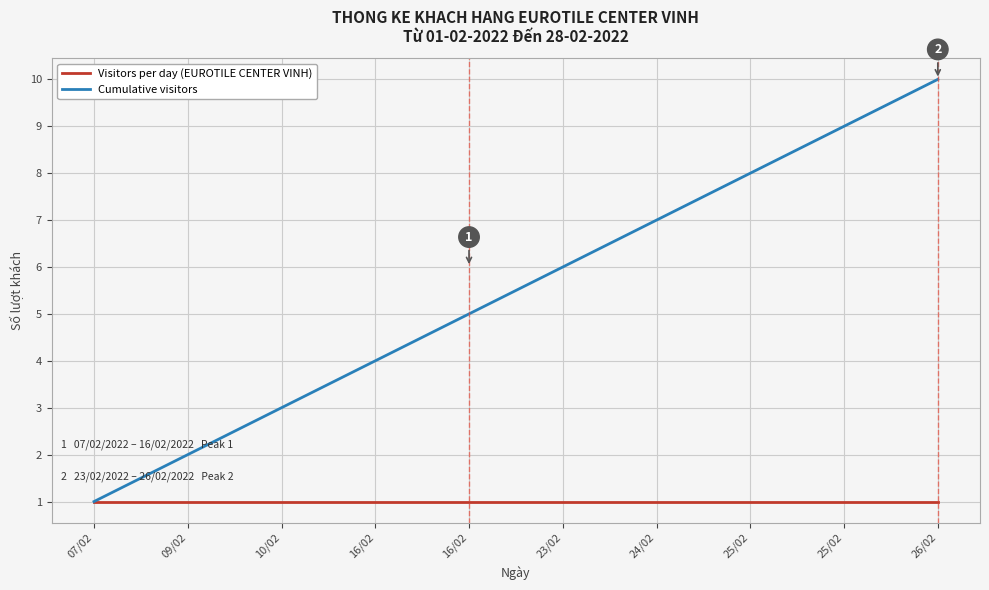

What are all the series names shown in the legend?

Visitors per day (EUROTILE CENTER VINH), Cumulative visitors